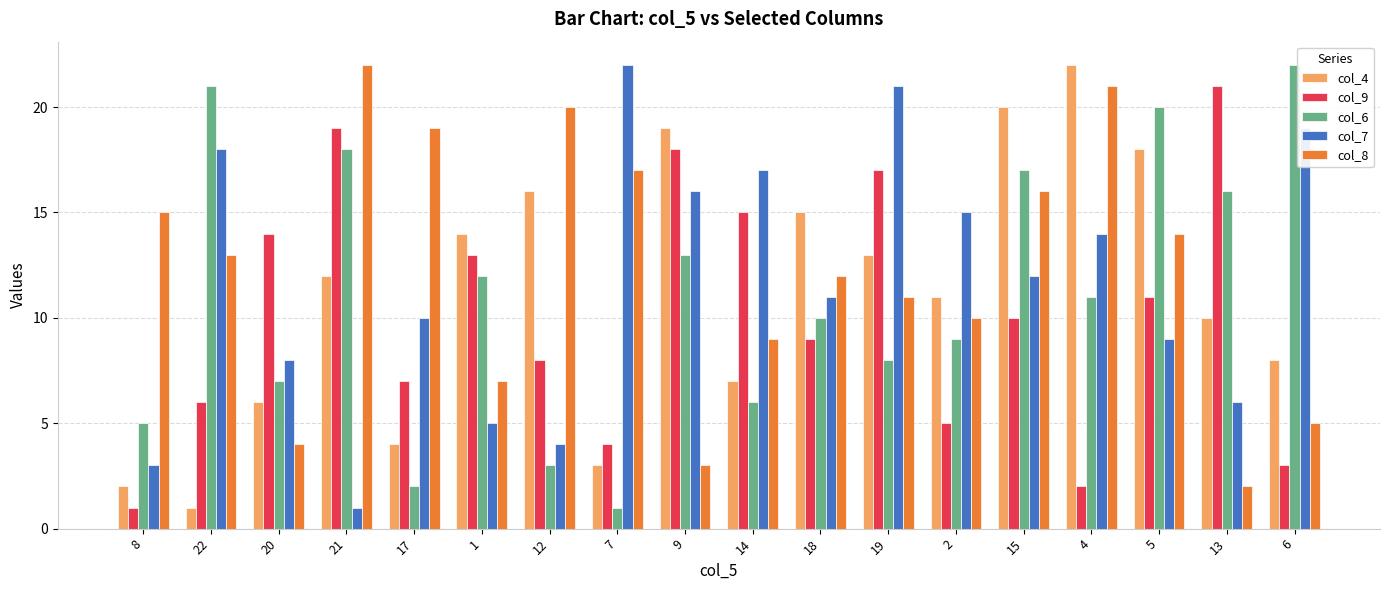

What is the value of the col_4 bar at the 11th from the left?

15